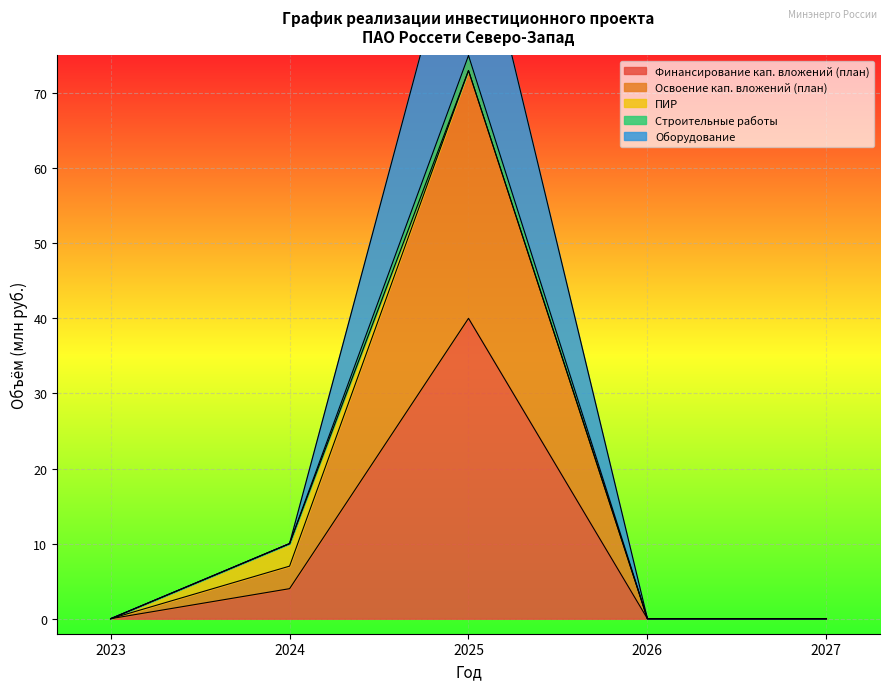

How many data points in Оборудование are above 0?

2